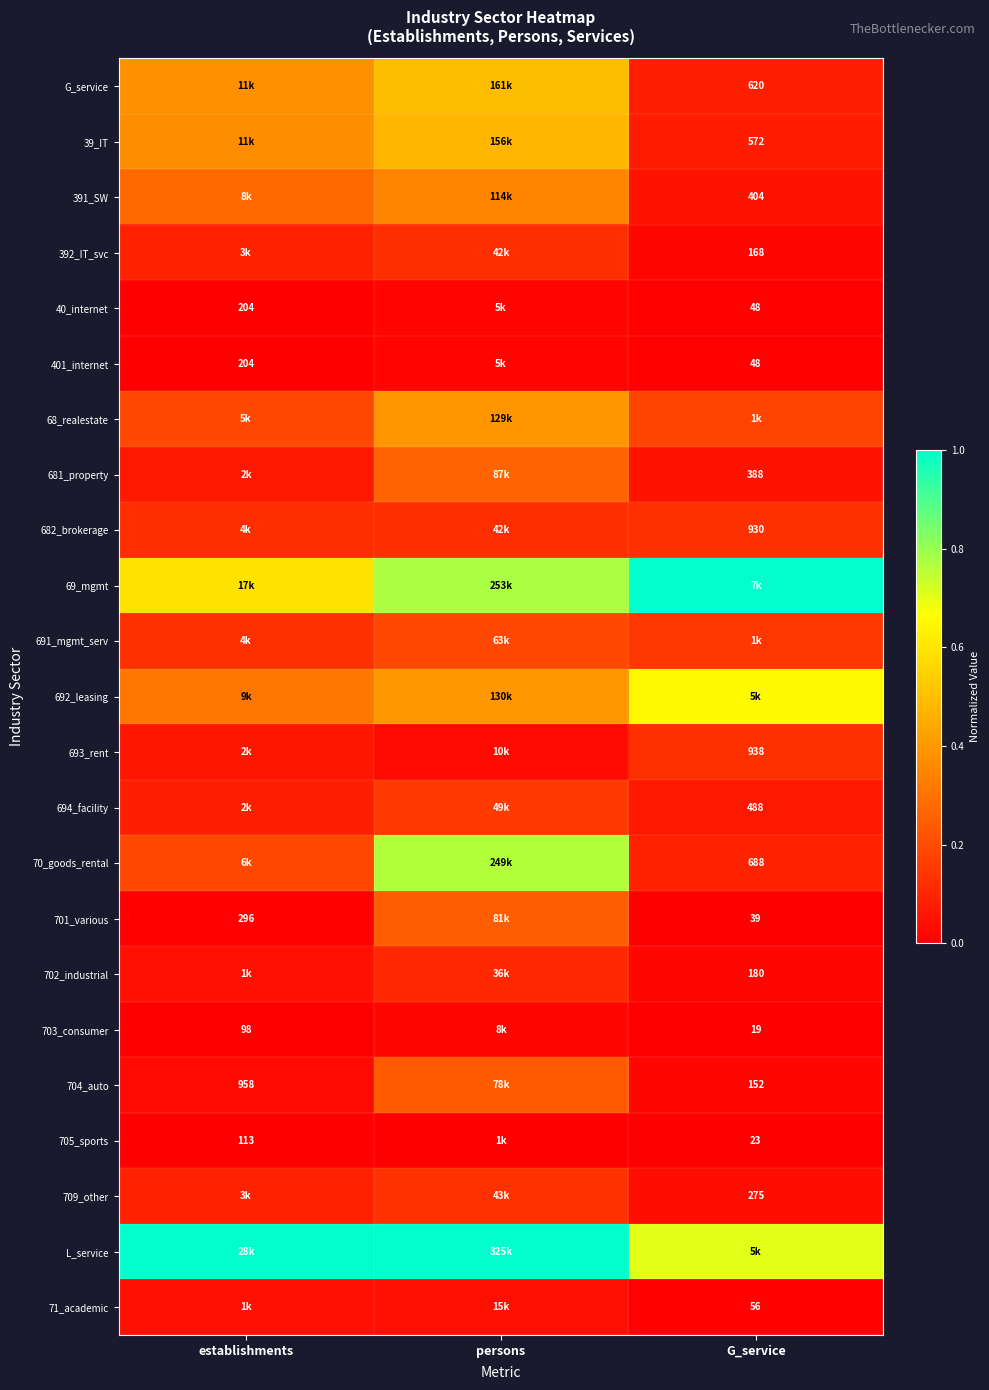

How many 401_internet values are between 0 and 1?

3